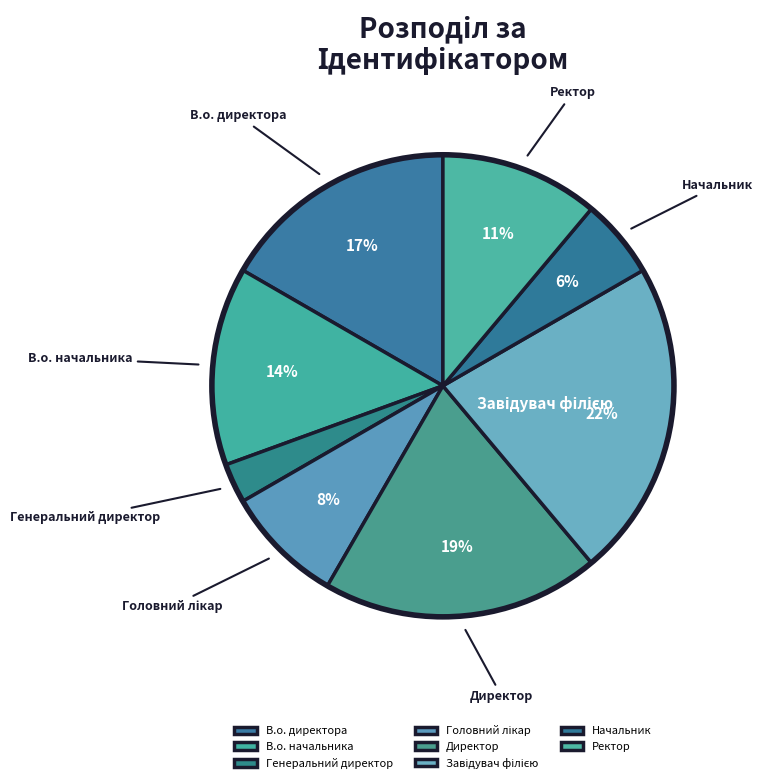

To the nearest percent, what percentage of the pie is В.о. директора?

17%